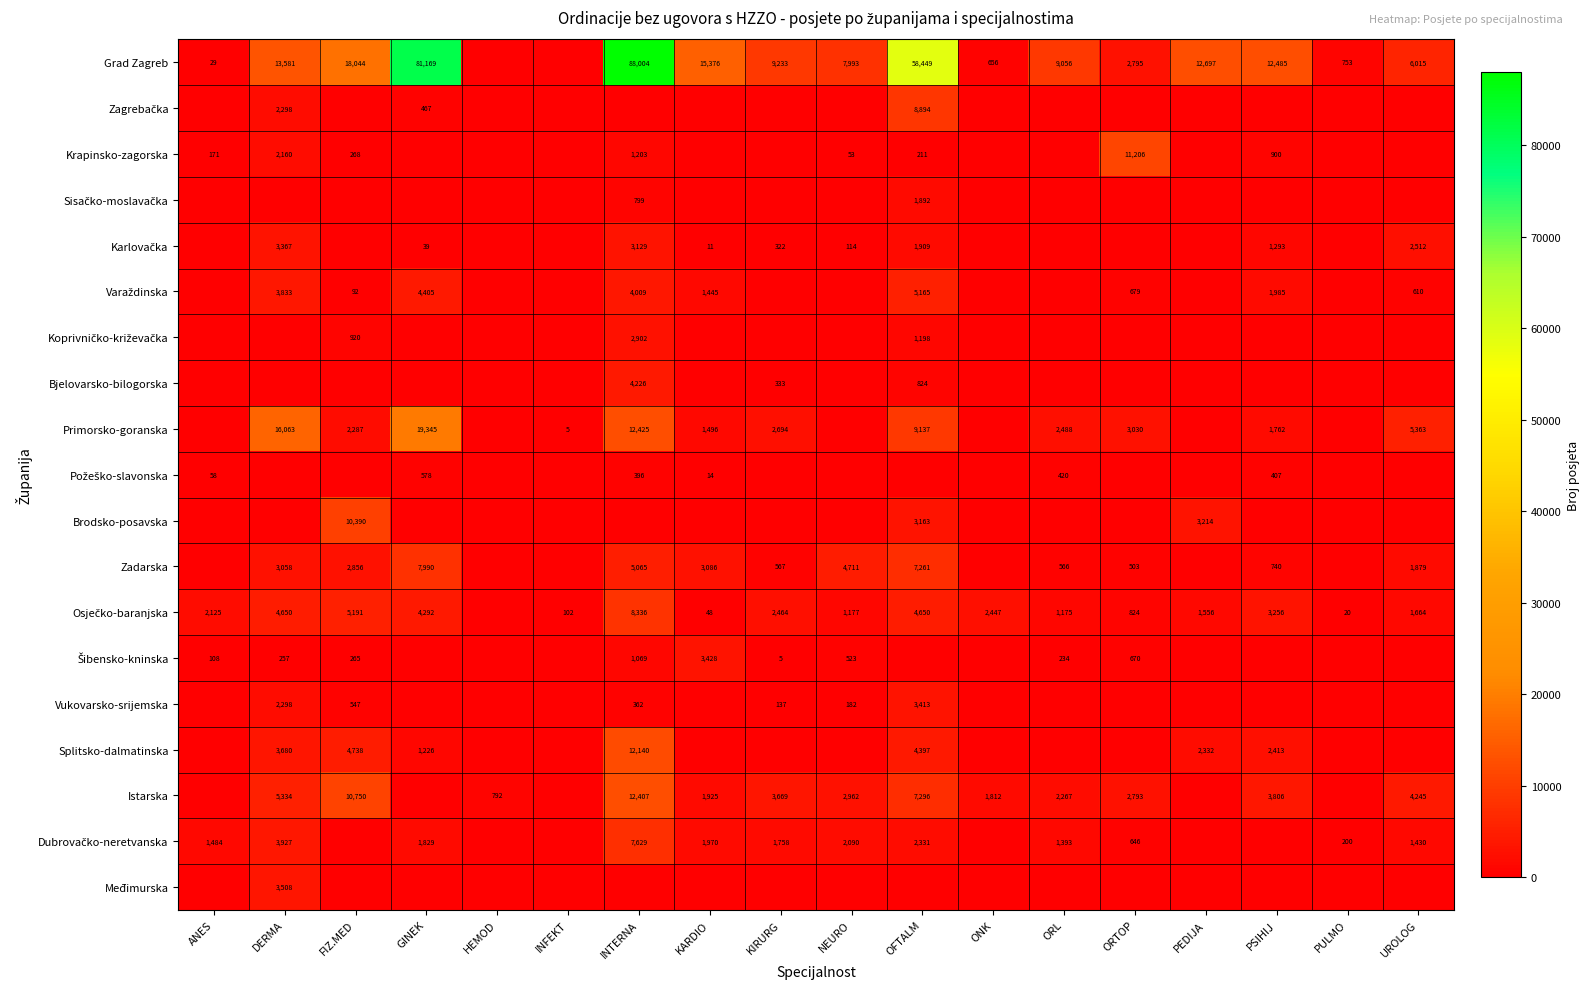

At how many categories does at least one series exceed 14925?

6